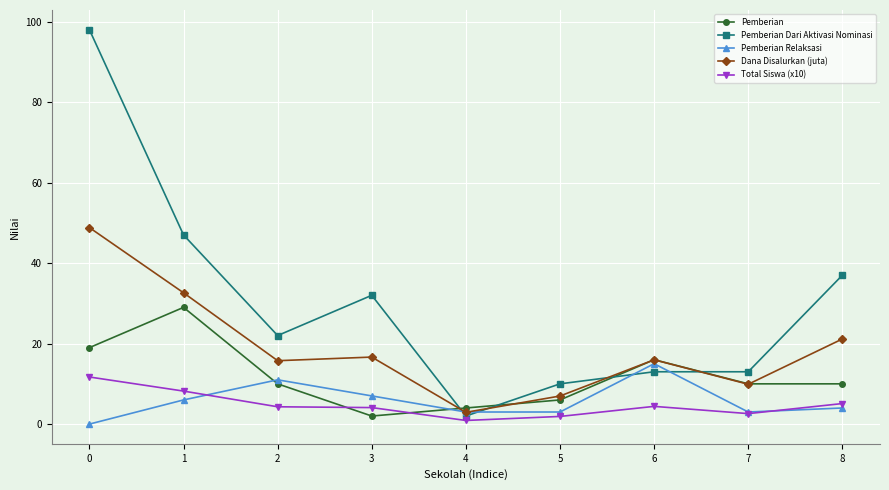

Where is Pemberian Relaksasi nearest to the value 7?

3